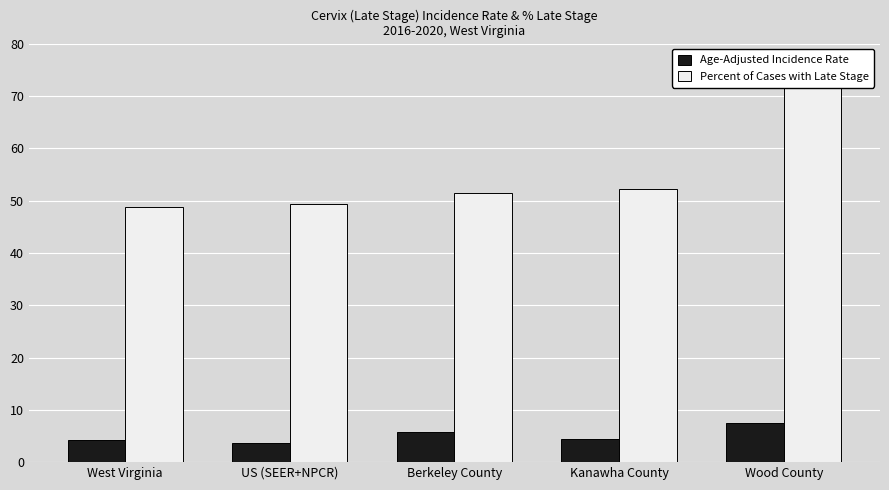

What is the sum of the Age-Adjusted Incidence Rate values at Wood County and Berkeley County?

13.1